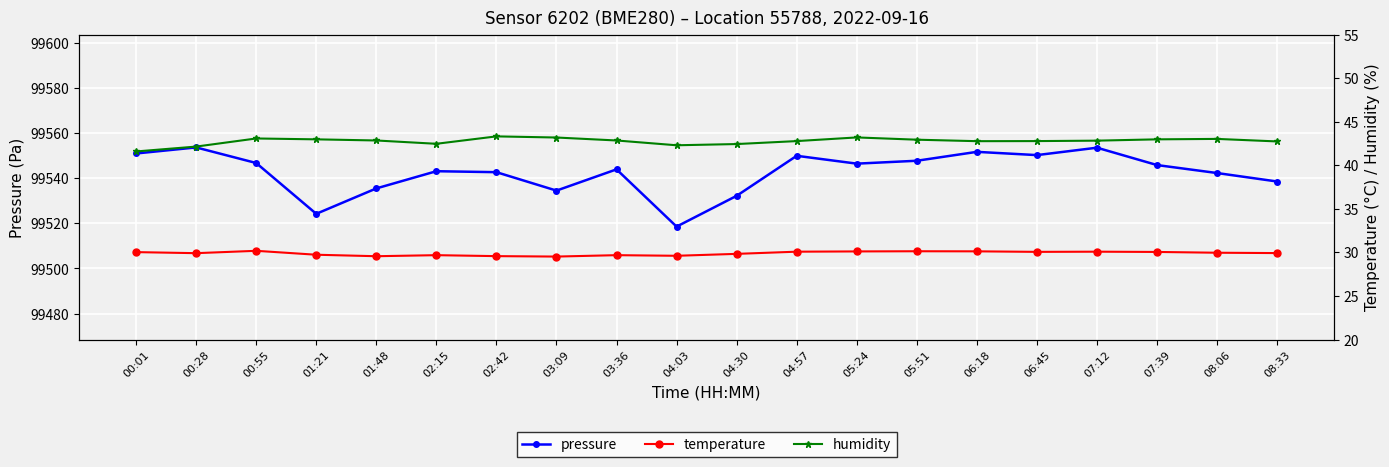

How many interior local peaks does the temperature series have?

5